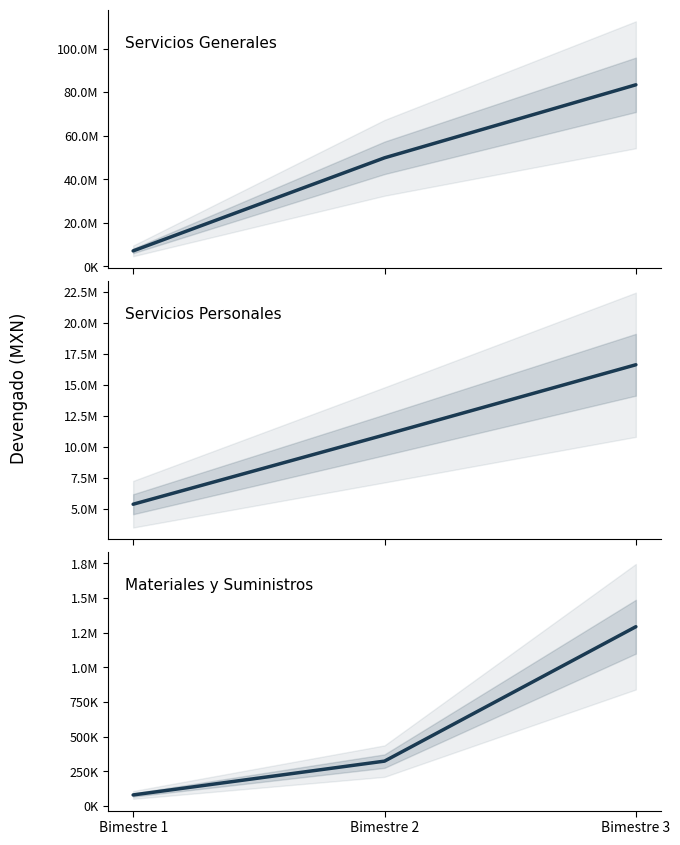

At Bimestre 3, list the series in order from smallest to largest.

Materiales y Suministros, Servicios Personales, Servicios Generales